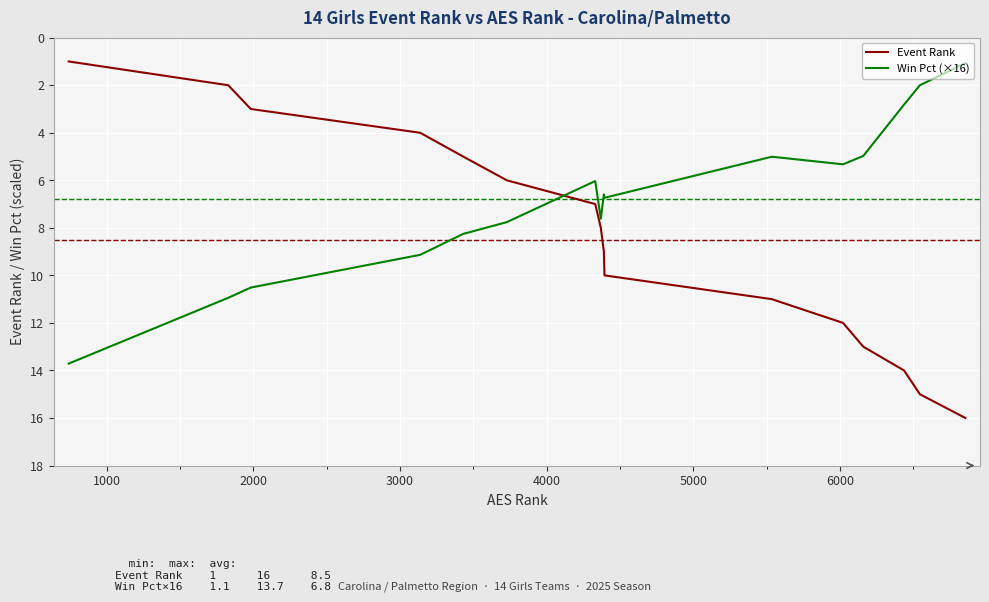

Reading left to right, extract all data points from this chart.

Event Rank: 1.0	2.0	3.0	4.0	5.0	6.0	7.0	8.0	9.0	10.0	11.0	12.0	13.0	14.0	15.0	16.0
Win Pct (×16): 13.7	10.9	10.5	9.1	8.3	7.8	6.0	7.6	6.6	6.7	5.0	5.3	5.0	2.8	2.0	1.1